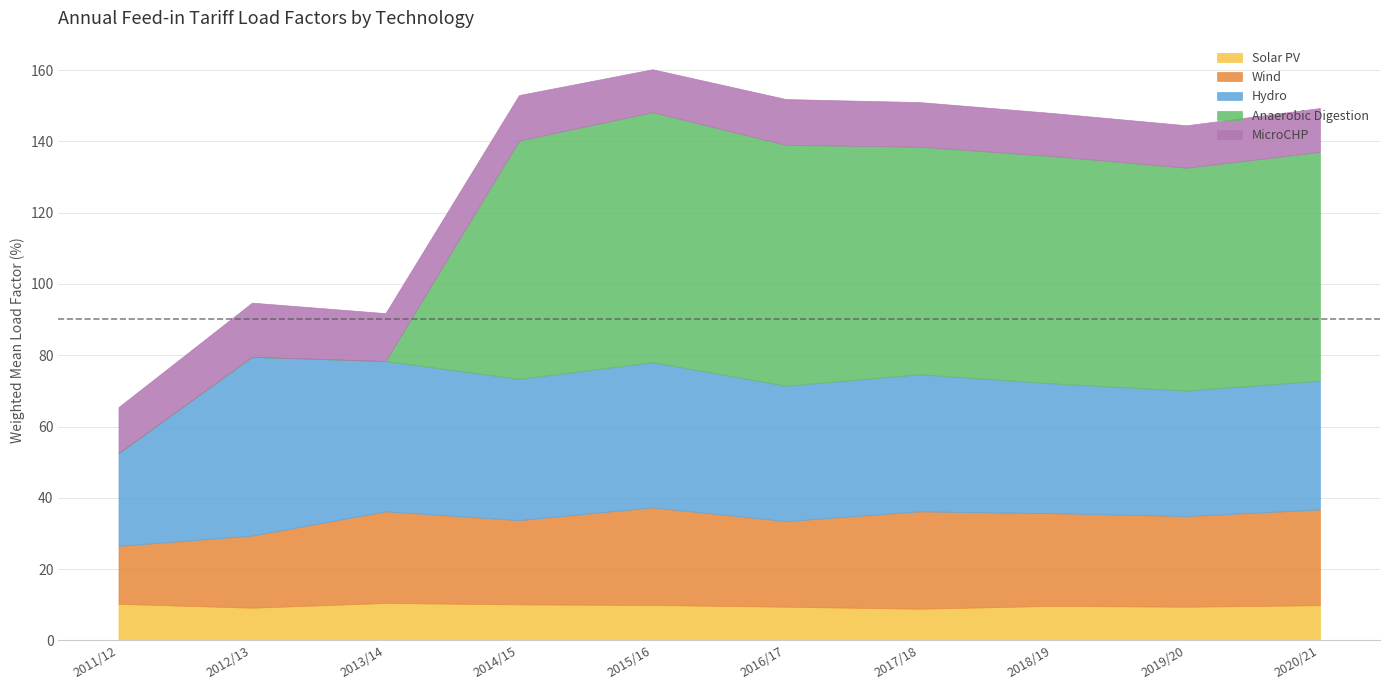

Rank the categories by Anaerobic Digestion value from lowest to highest.

2011/12, 2012/13, 2013/14, 2019/20, 2018/19, 2017/18, 2020/21, 2014/15, 2016/17, 2015/16